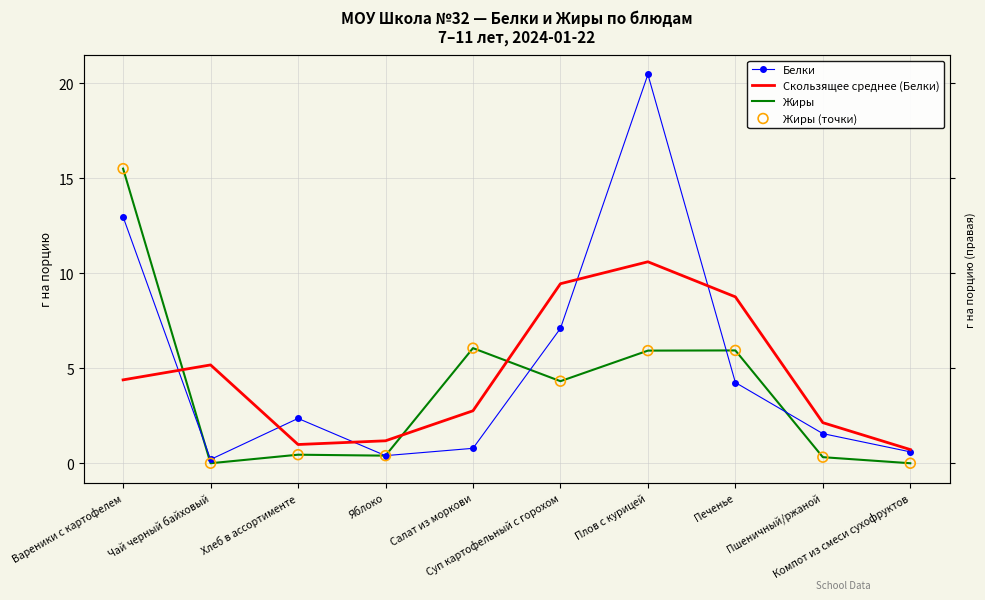

At which category is the sum across all series the highest?

Вареники с картофелем